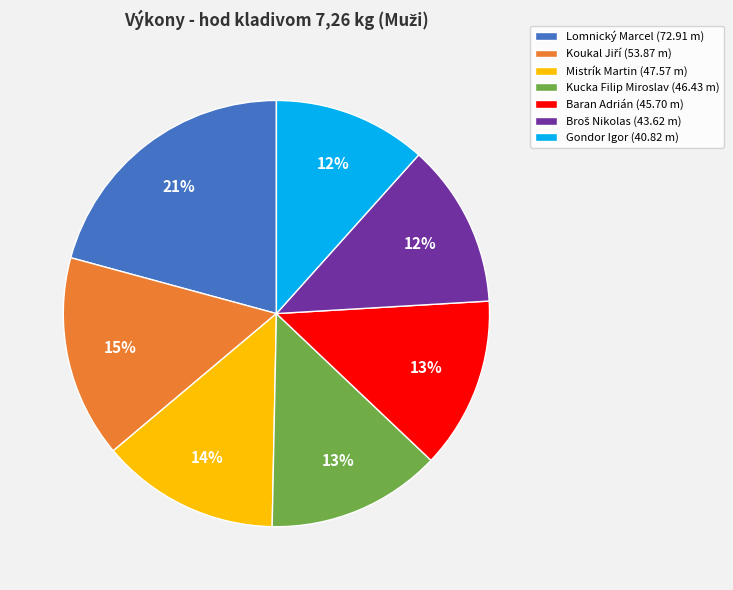

Is the sum of Gondor Igor (40.82 m) and Lomnický Marcel (72.91 m) greater than half?

No